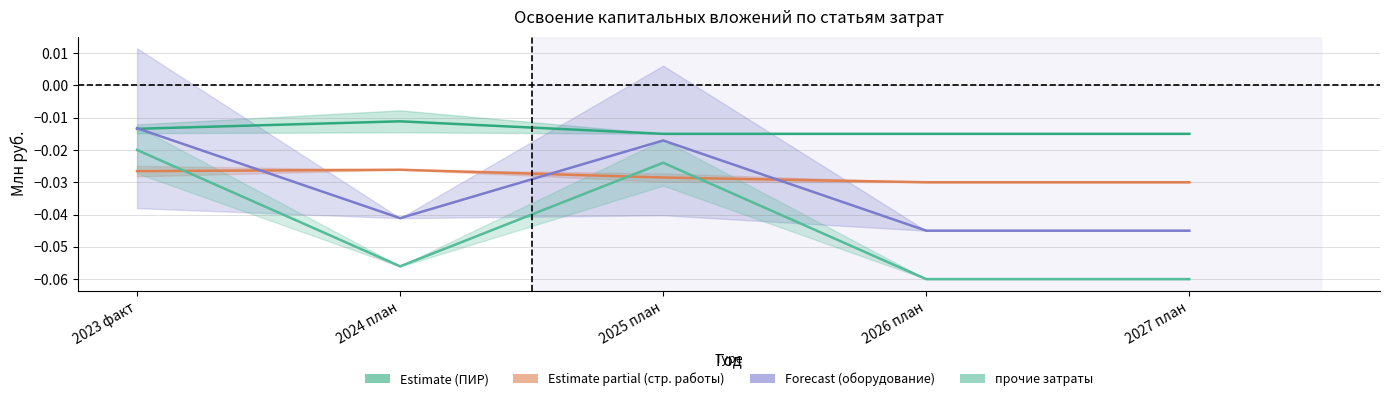

Does the chart have visible grid lines?

Yes